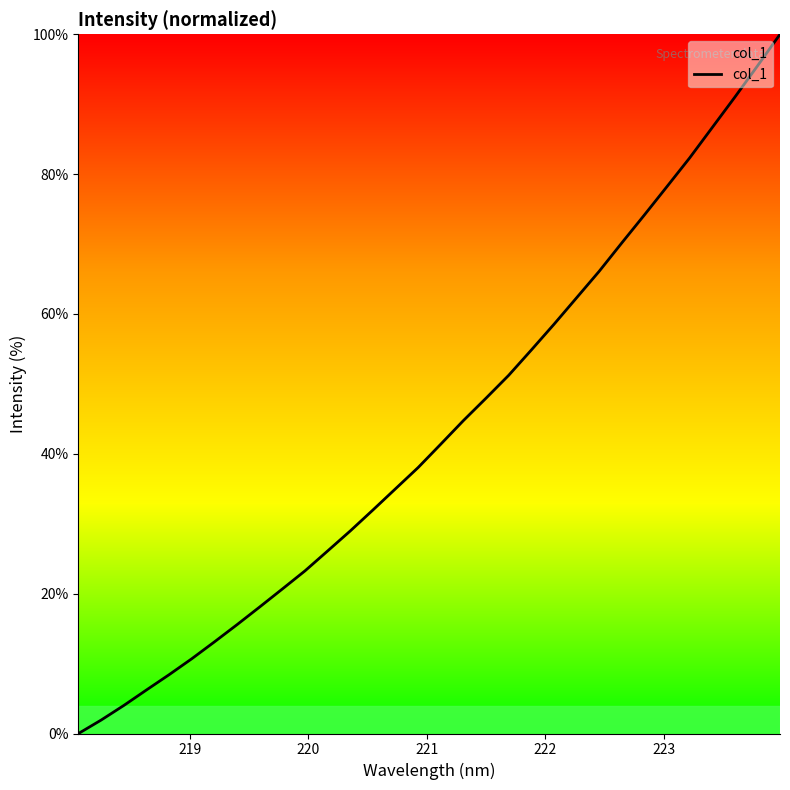

What is the greatest value displayed?

100.0